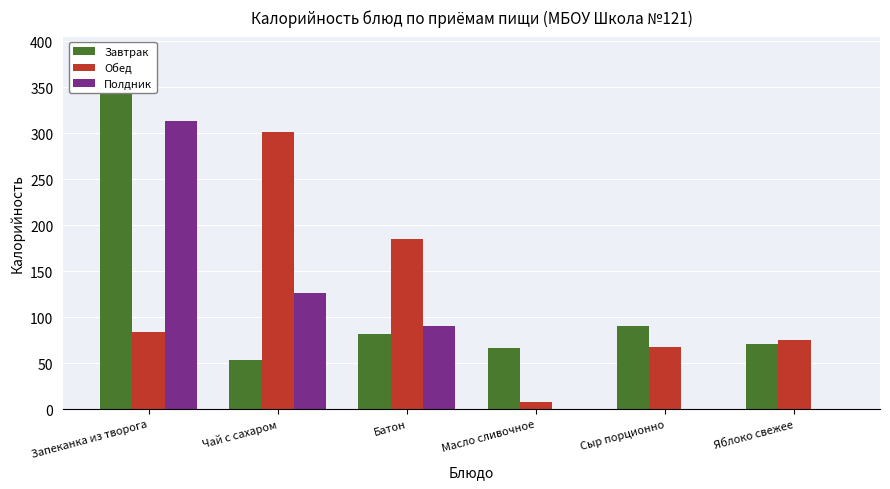

How many series are shown in this chart?

3